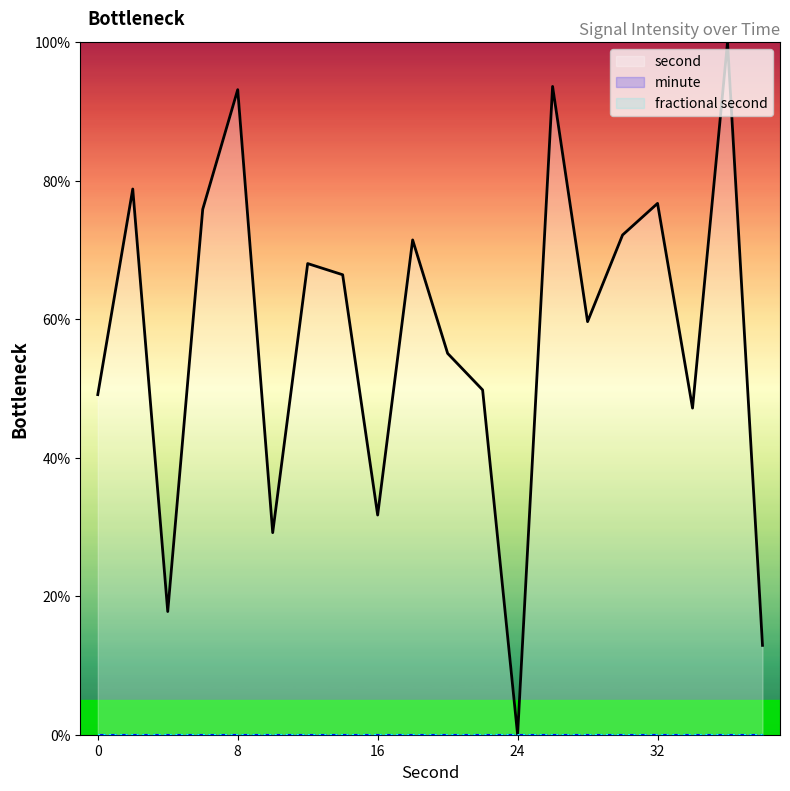

True or false: minute and second intersect in this chart.

False